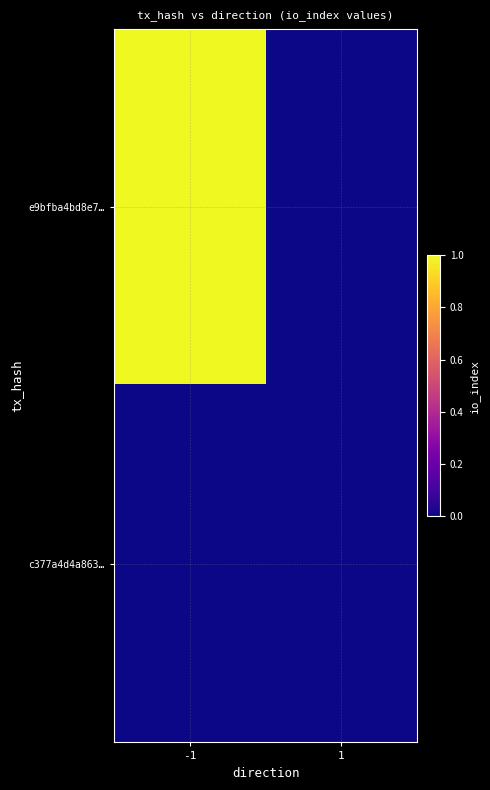

At which category is the sum across all series the highest?

-1